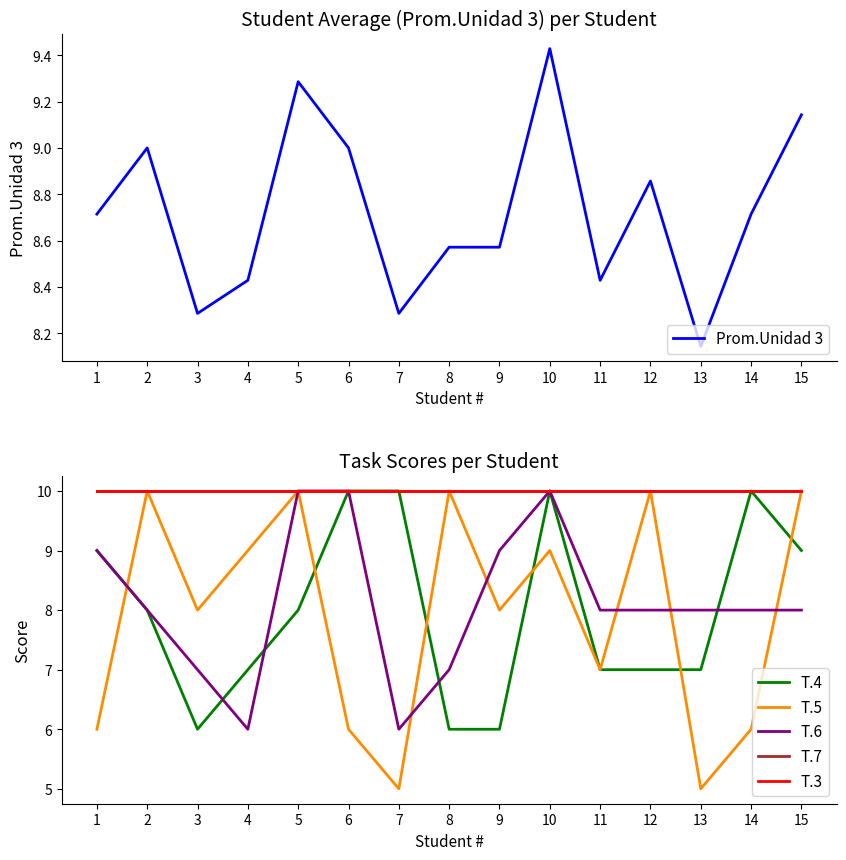

Which series has the largest range (max minus min)?

T.5